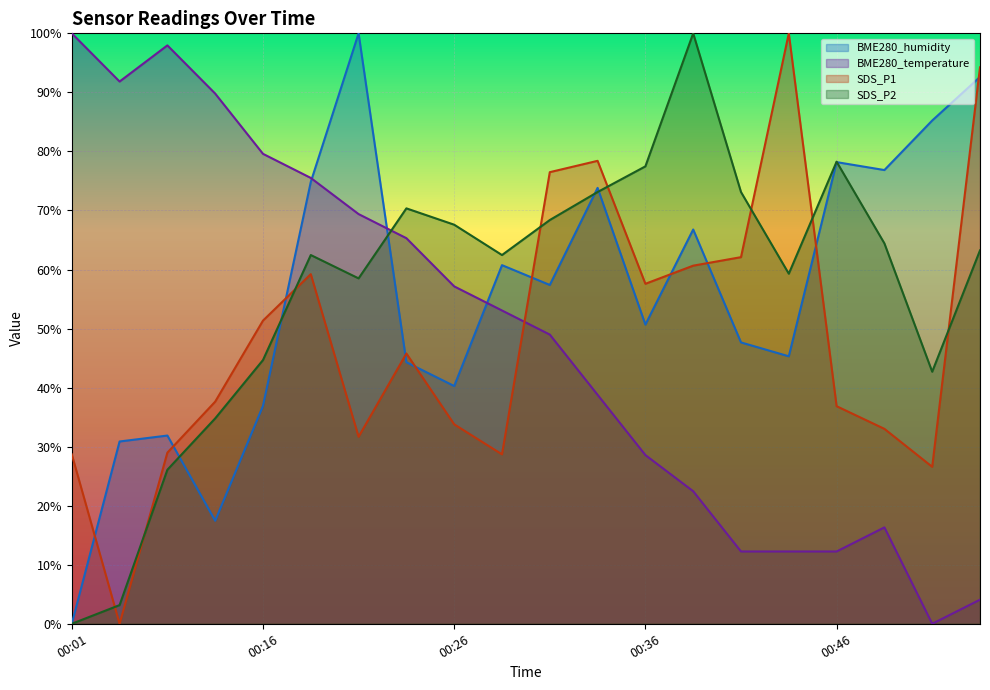

Reading right to left, extract all data points from this chart.

BME280_humidity: 92.6	85.2	76.8	78.2	45.3	47.7	66.8	50.7	73.8	57.4	60.7	40.3	44.3	100.0	74.8	36.9	17.4	31.9	30.9	0.0
BME280_temperature: 4.1	0.0	16.3	12.2	12.2	12.2	22.4	28.6	38.8	49.0	53.1	57.1	65.3	69.4	75.5	79.6	89.8	98.0	91.8	100.0
SDS_P1: 94.2	26.6	33.0	36.9	100.0	62.1	60.7	57.6	78.4	76.5	28.7	33.8	45.8	31.7	59.2	51.3	37.6	29.0	0.0	28.7
SDS_P2: 63.2	42.7	64.4	78.3	59.3	73.1	100.0	77.5	73.1	68.4	62.5	67.6	70.4	58.5	62.5	44.7	34.8	26.1	3.2	0.0